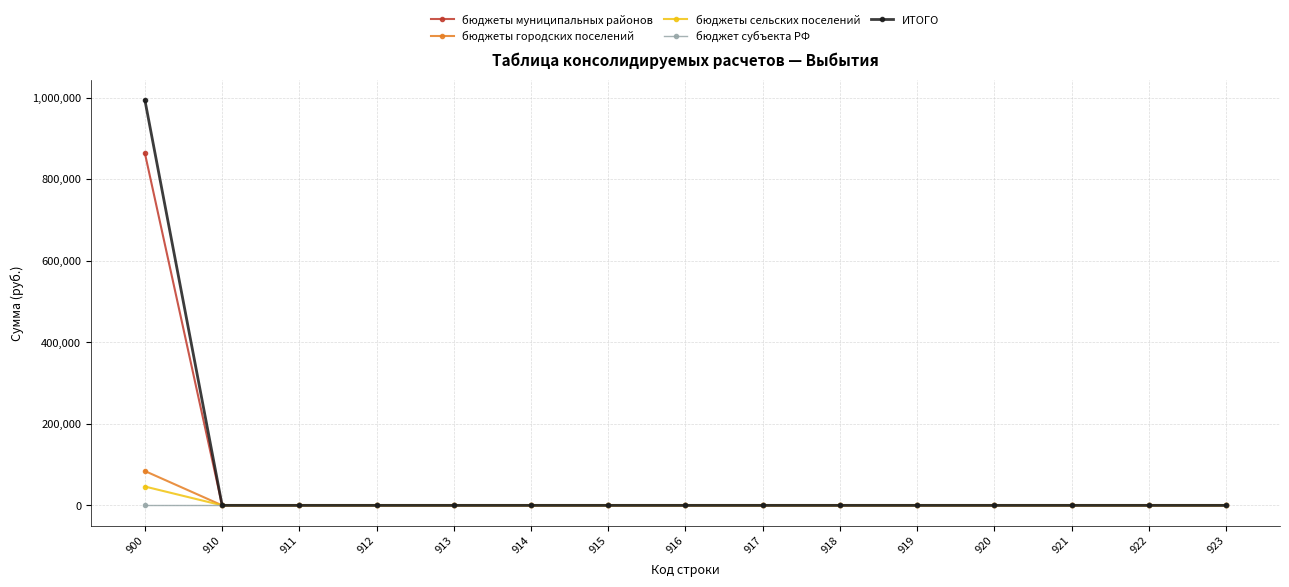

Does the chart display data point markers on the line(s)?

Yes